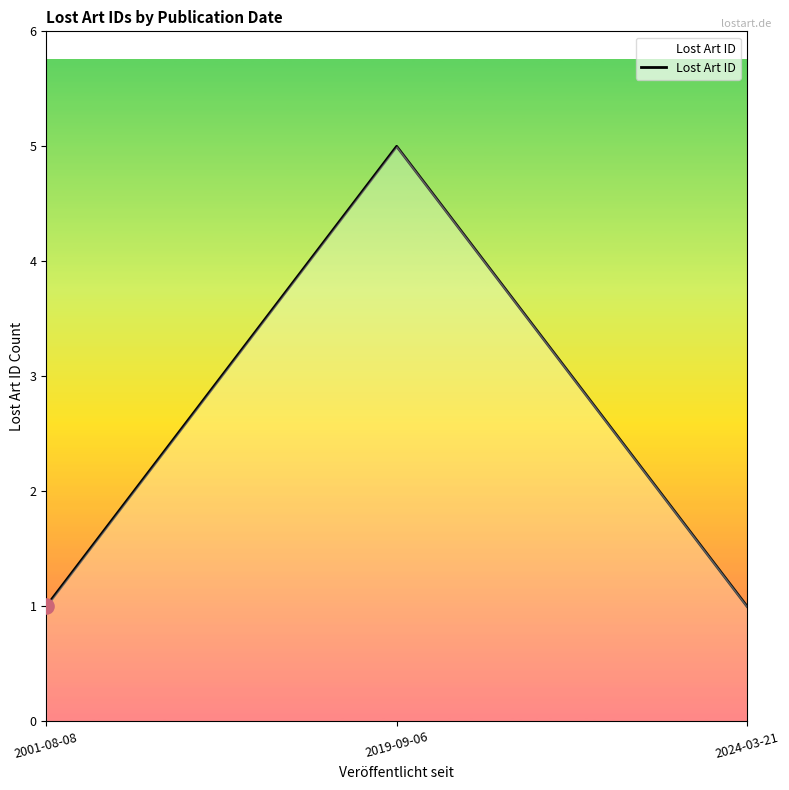

Between 2019-09-06 and 2024-03-21, which is larger?

2019-09-06